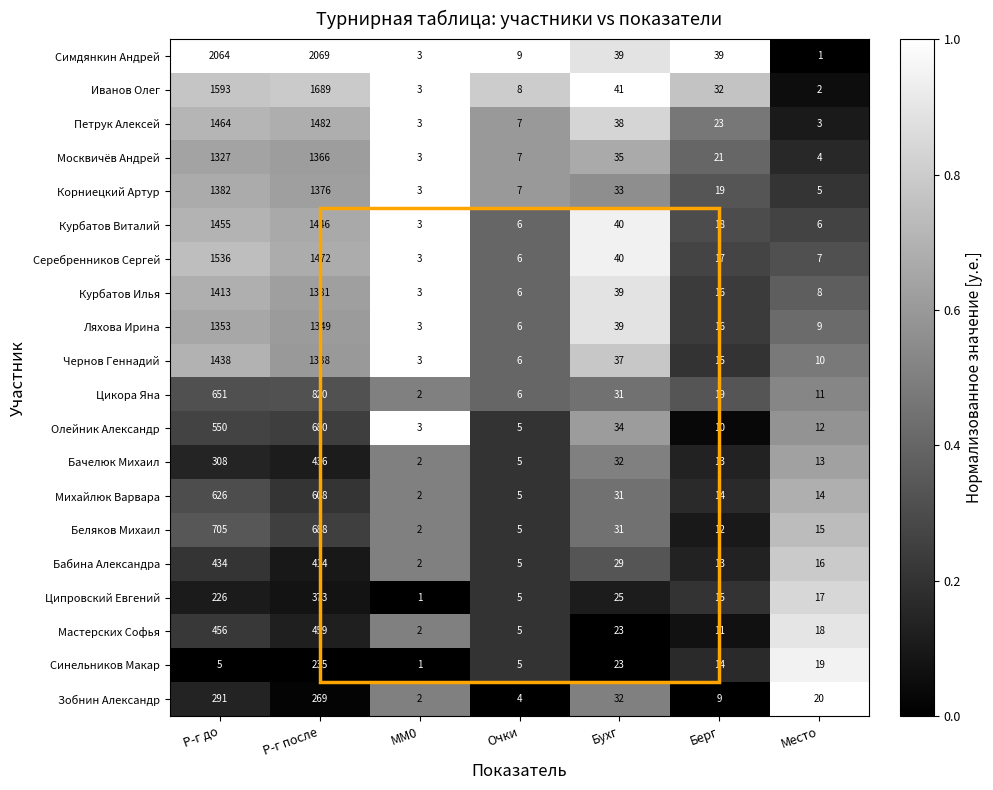

True or false: Беляков Михаил has a value of 1101 at Р-г до.

False